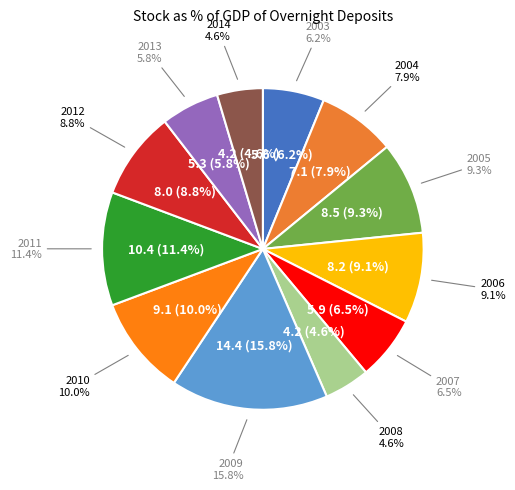

Count the number of slices in the pie.

12